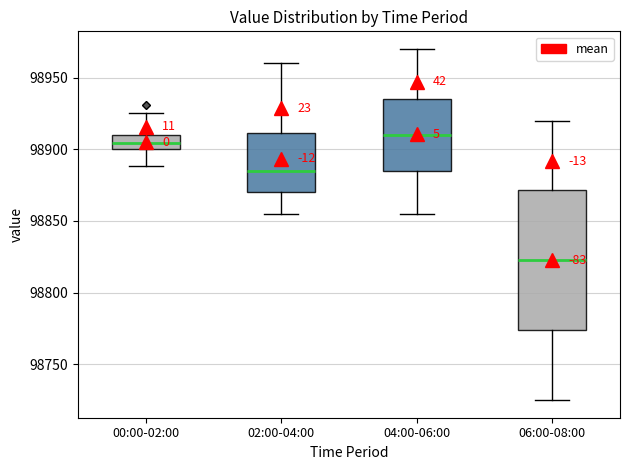

Where is the upper edge of the box for 06:00-08:00 on the y-axis? The values are not printed on the chart, so give them approximately, as read against the axis.

98870